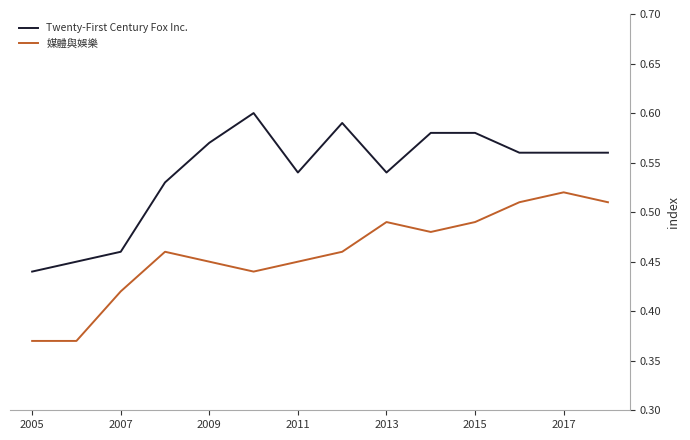

Which series has the largest total across all categories?

Twenty-First Century Fox Inc.